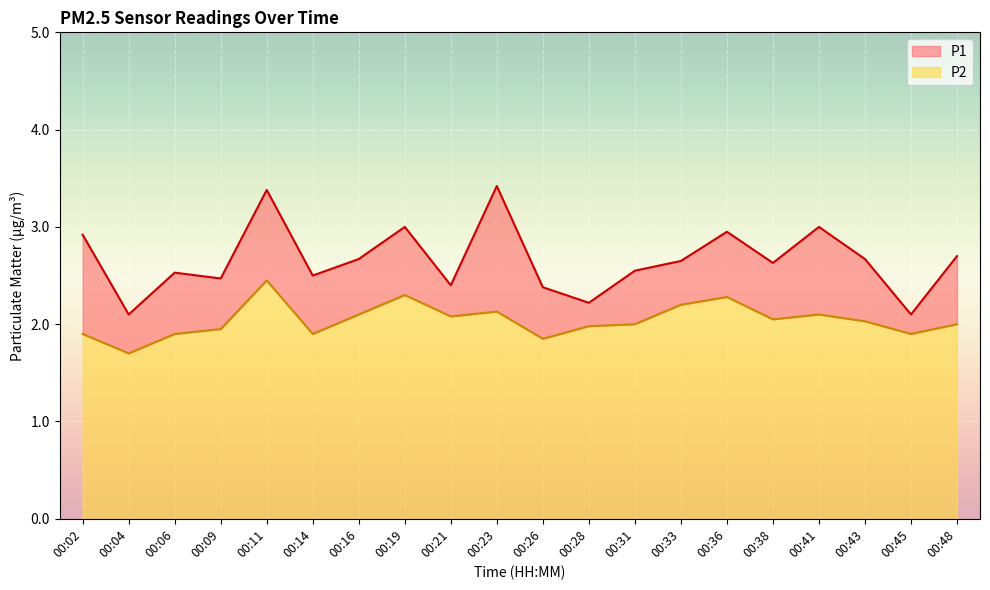

Rank the series at 00:19 from lowest to highest value.

P2, P1